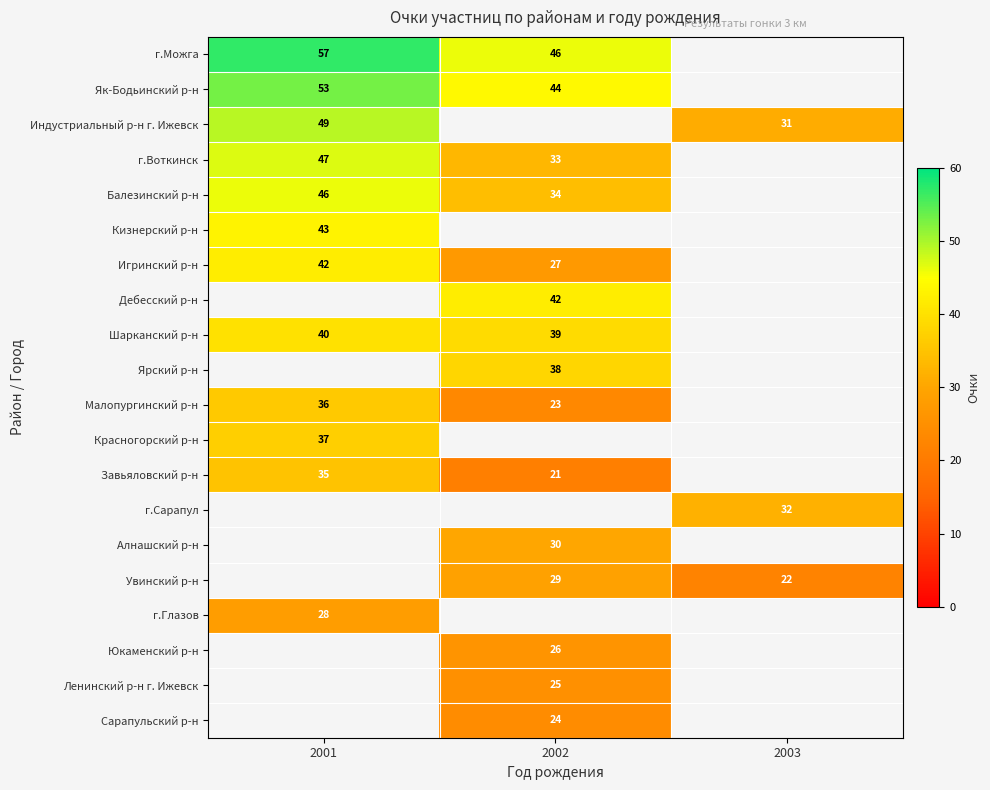

The Игринский р-н series shows 22 at 2001. True or false?

False